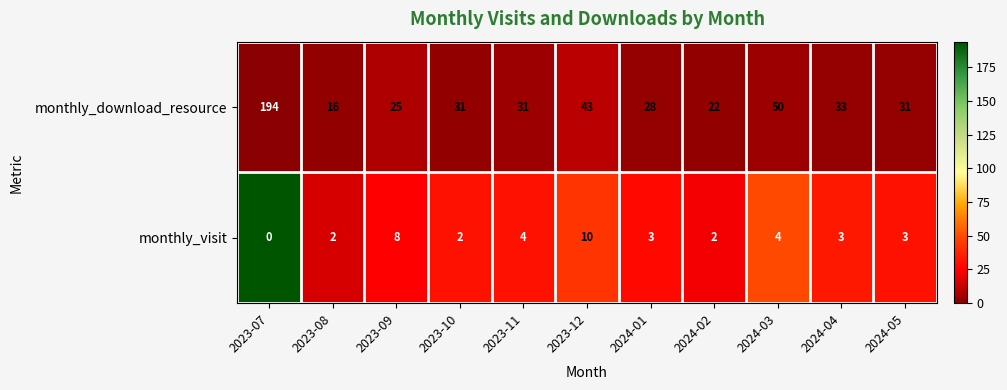

What is the difference between the monthly_visit values at 2023-09 and 2024-02?

6